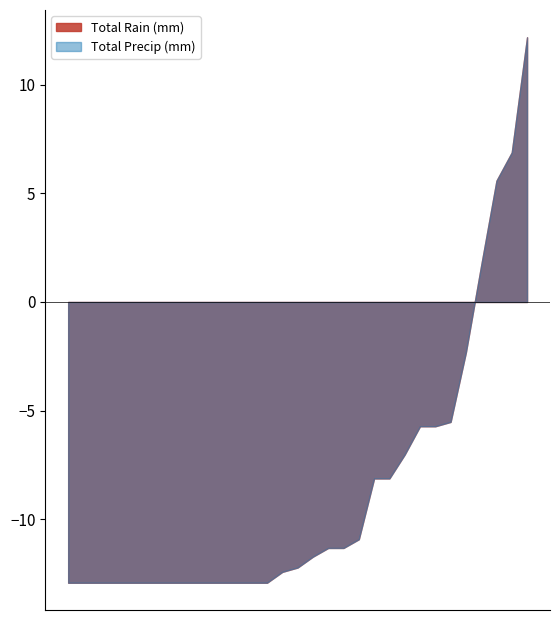

At which label does Total Rain (mm) reach its peak?

1993-07-03